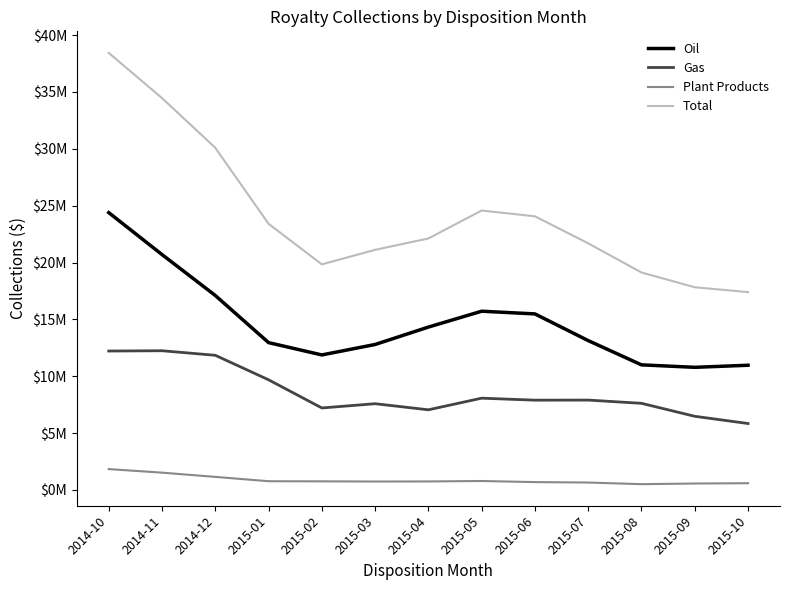

The value of Gas at 2015-10 is 2550304.8. True or false?

False